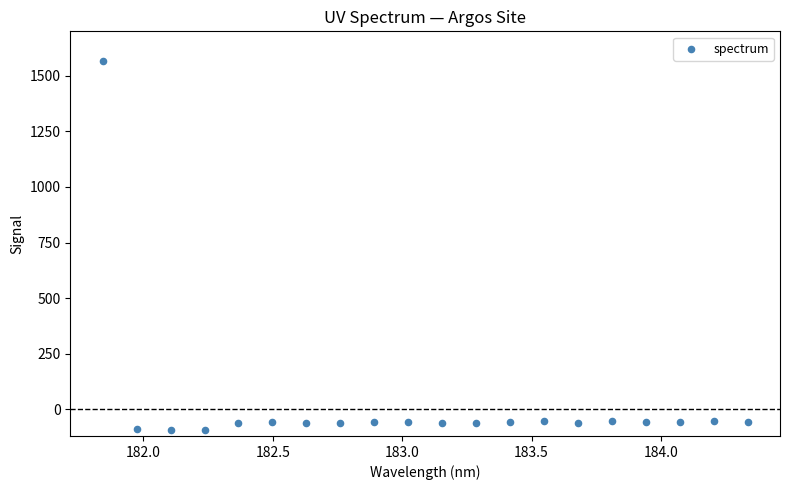

What is the range of X values (max minus min)?

2.5